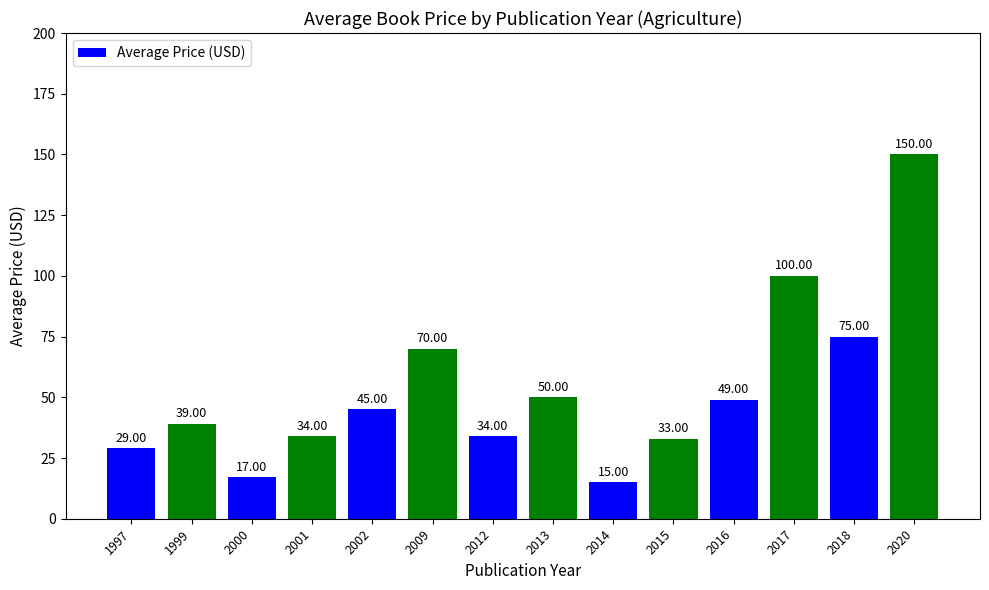

Which label corresponds to the largest value in the chart?

2020